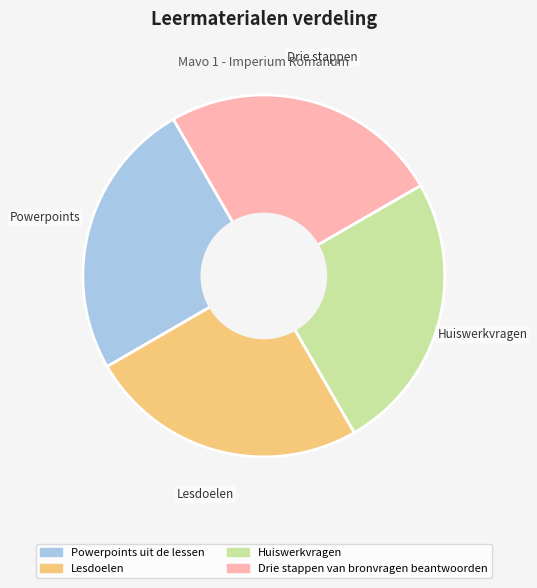

The Powerpoints uit de lessen slice represents 25% of the pie. True or false?

True